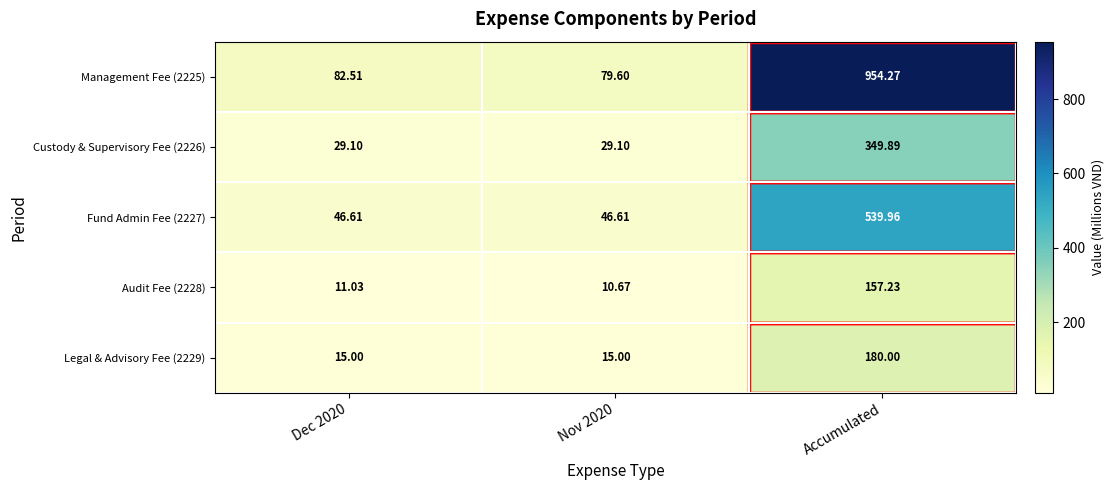

Is the value of Legal & Advisory Fee (2229) at Dec 2020 greater than the value of Custody & Supervisory Fee (2226) at Accumulated?

No